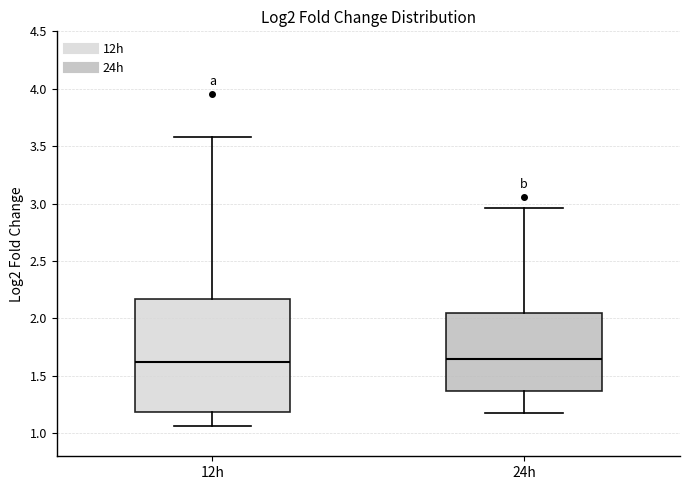

Which box is the tallest, from its lower edge to its upper edge?

12h